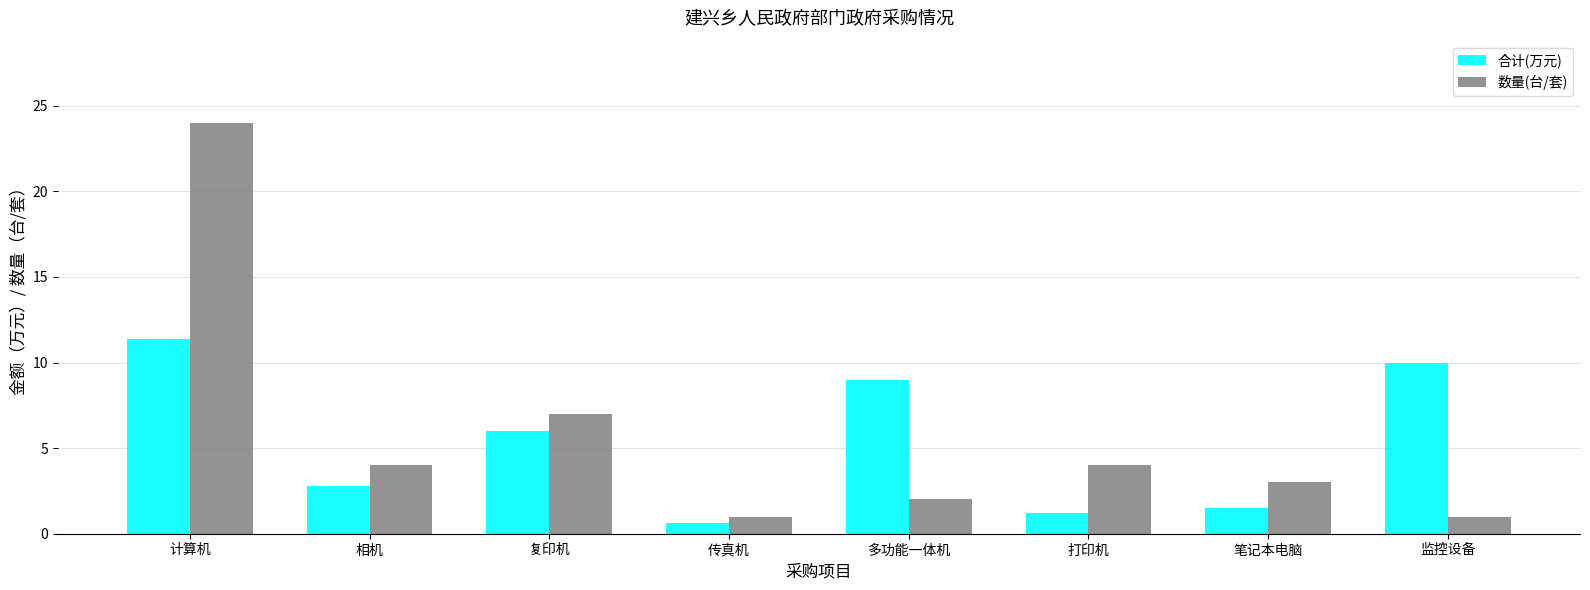

The value of 合计(万元) at 打印机 is 1.2. True or false?

True